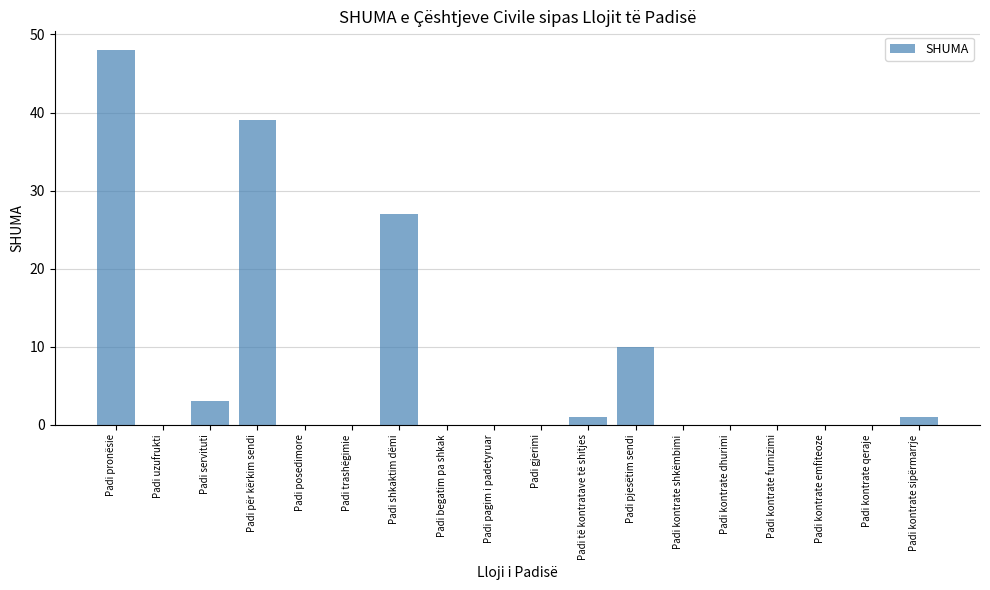

What is the sum of the values at Padi servituti and Padi gjerimi?

3